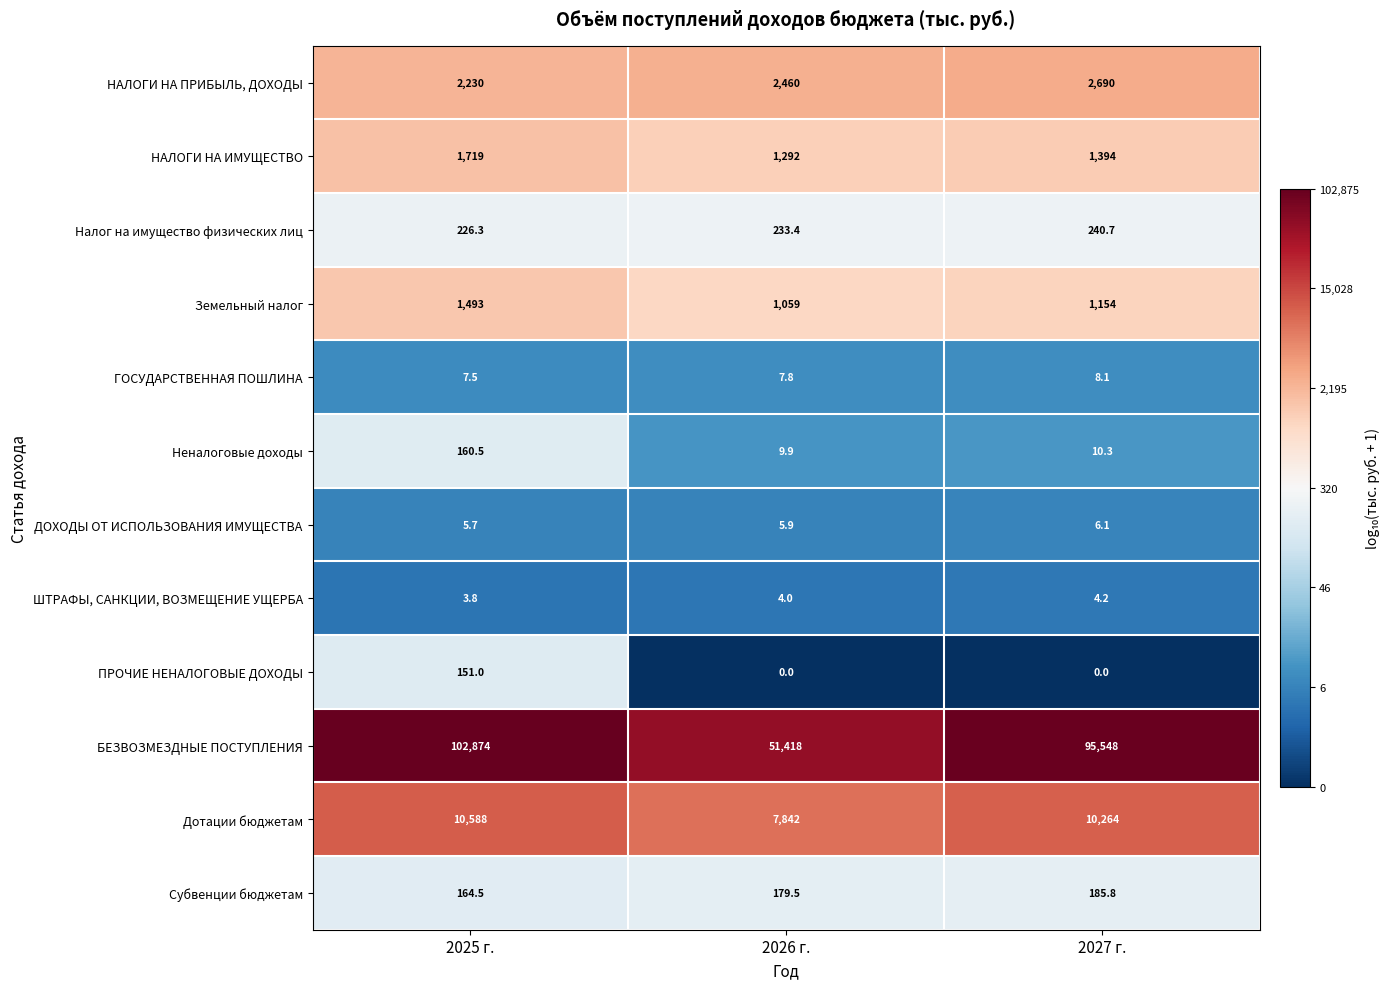

What is the spread (max minus min) of values at 2027 г.?

95548.0